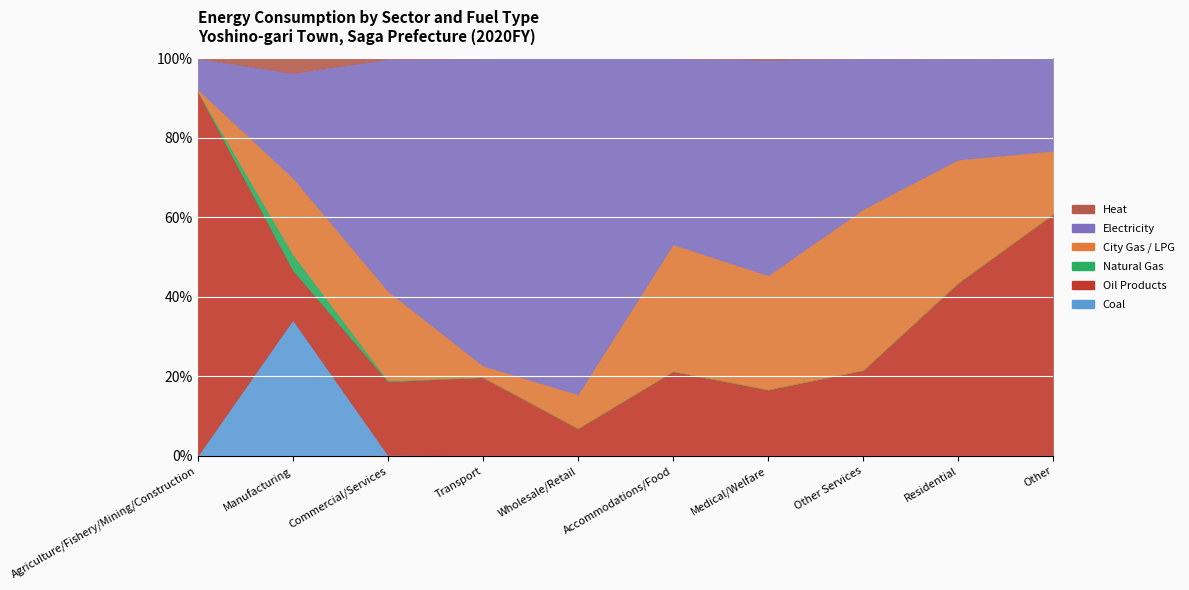

What is the difference between the maximum and minimum values in the Electricity series?

176.9